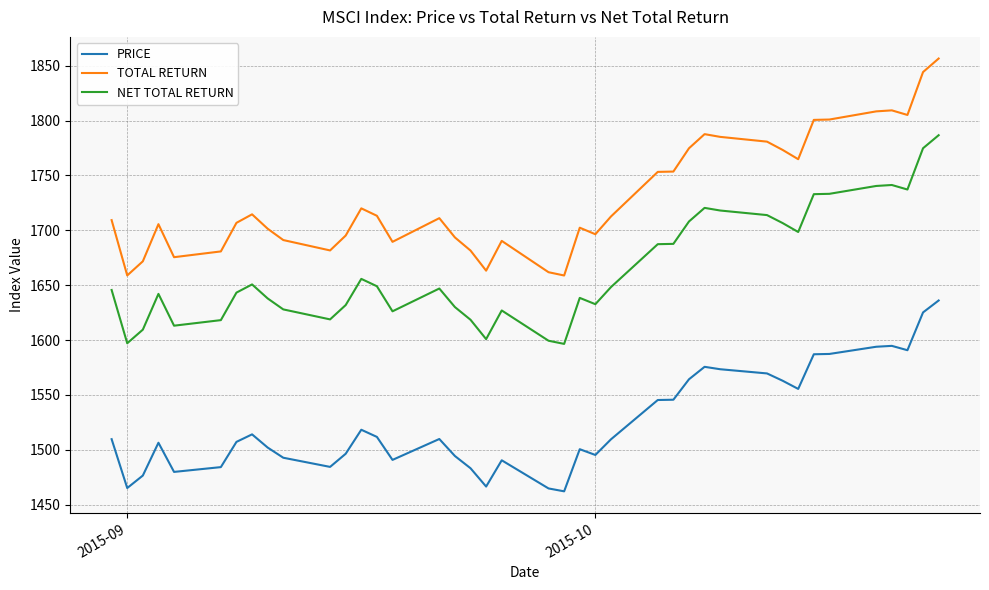

What is the maximum value shown in the chart?

1856.5